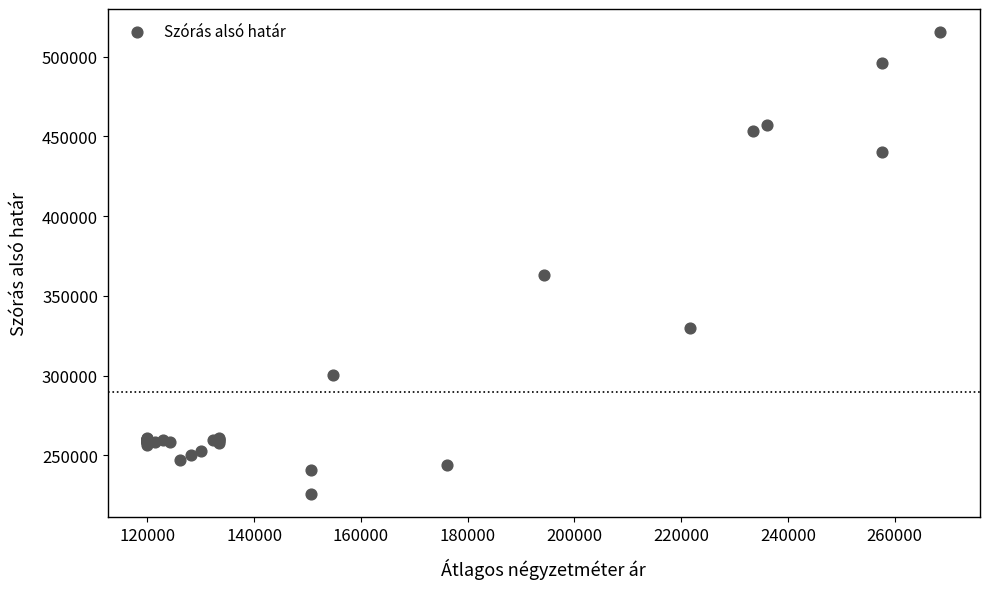

What Y value in the scatter plot is closest to 370587?

363129